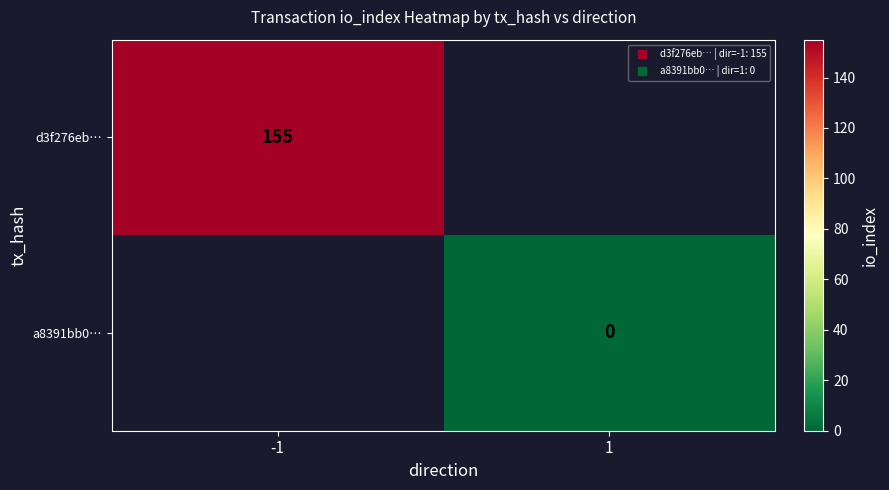

What value does the d3f276eb… series have at -1?

155.0